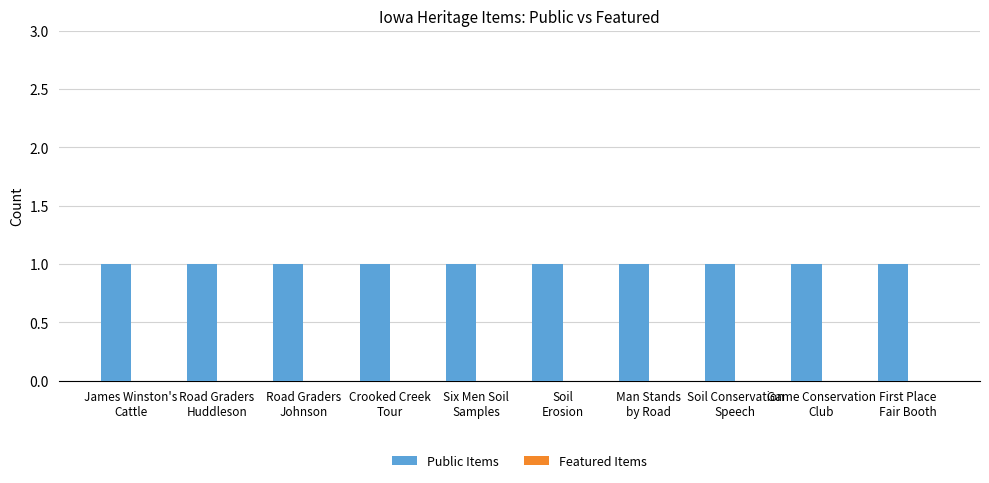

What is the label of the 1st bar from the right?

First Place
Fair Booth